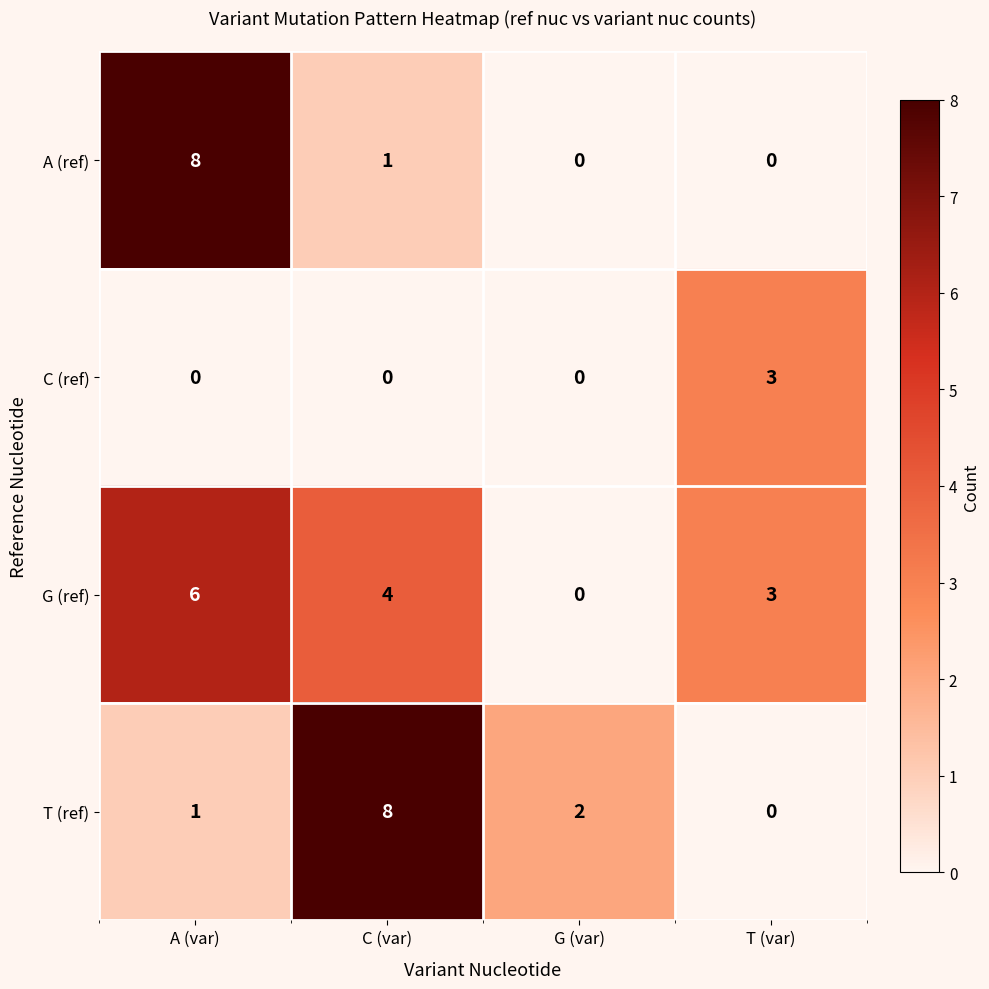

What is the sum of the G (ref) values at G (var) and C (var)?

4